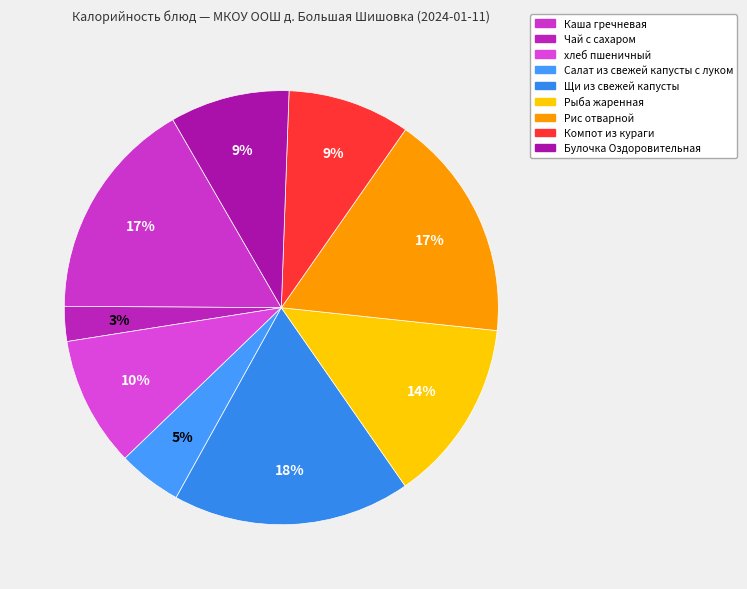

What percentage is NOT represented by Щи из свежей капусты?

82.3%